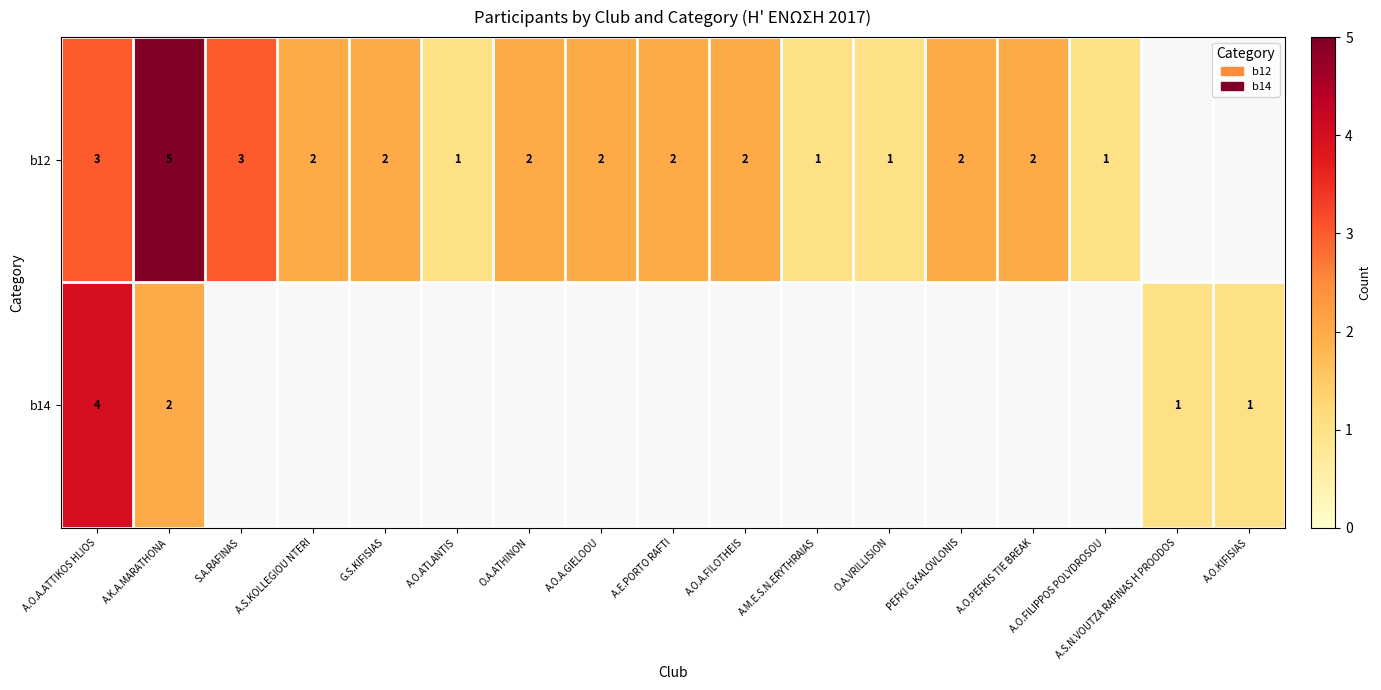

At how many categories does at least one series exceed 1?

11